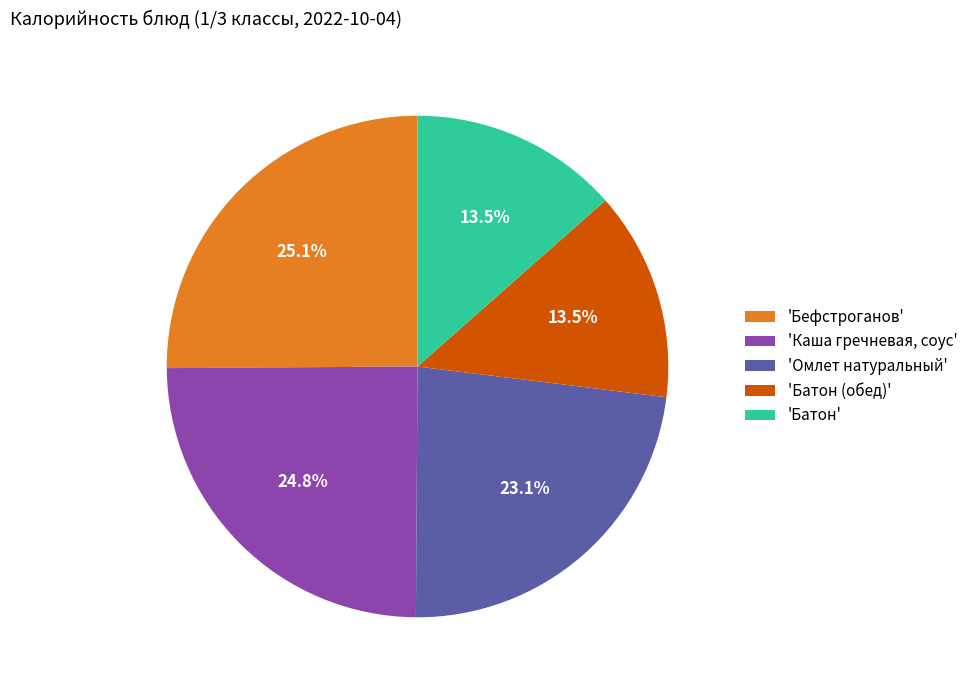

How many slices are in this pie chart?

5